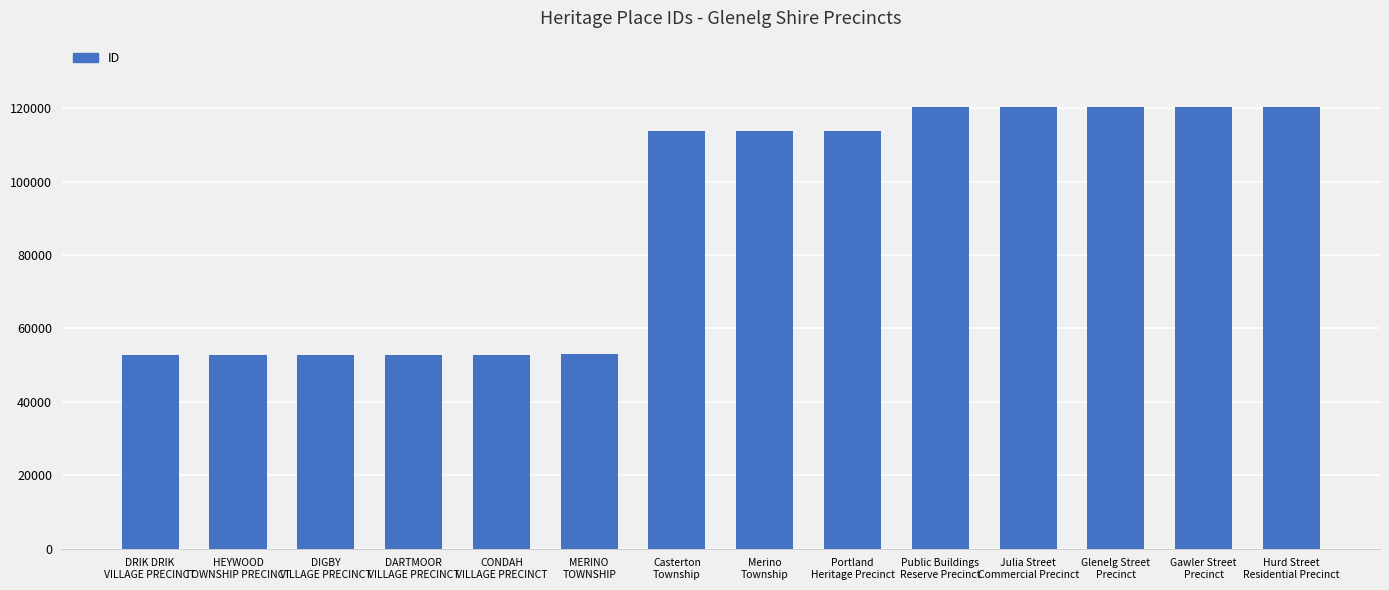

Does the chart contain stacked bars?

No